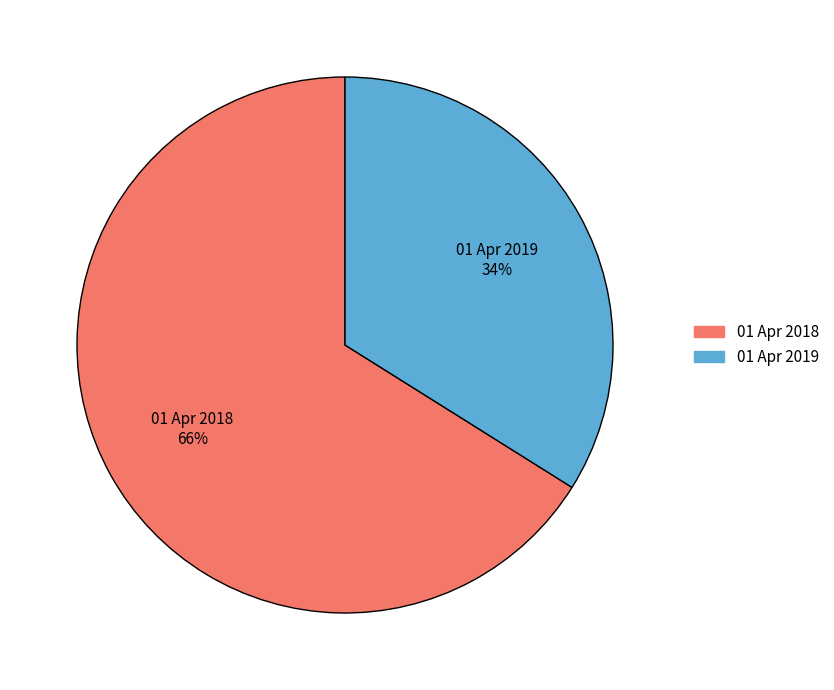

How many segments does this pie chart have?

2